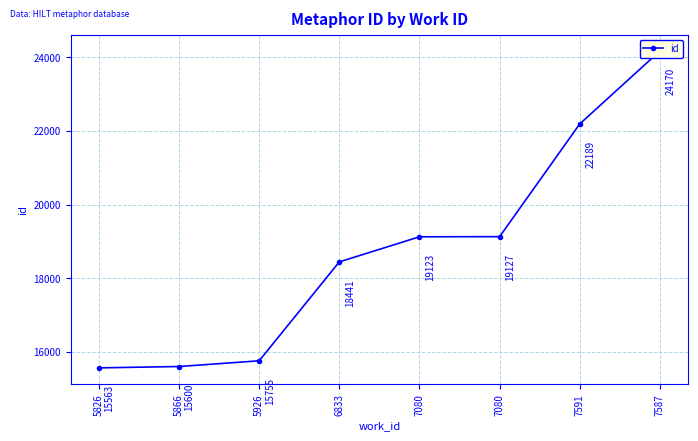

What is the ratio of the value at 7080 to the value at 5866?

1.2